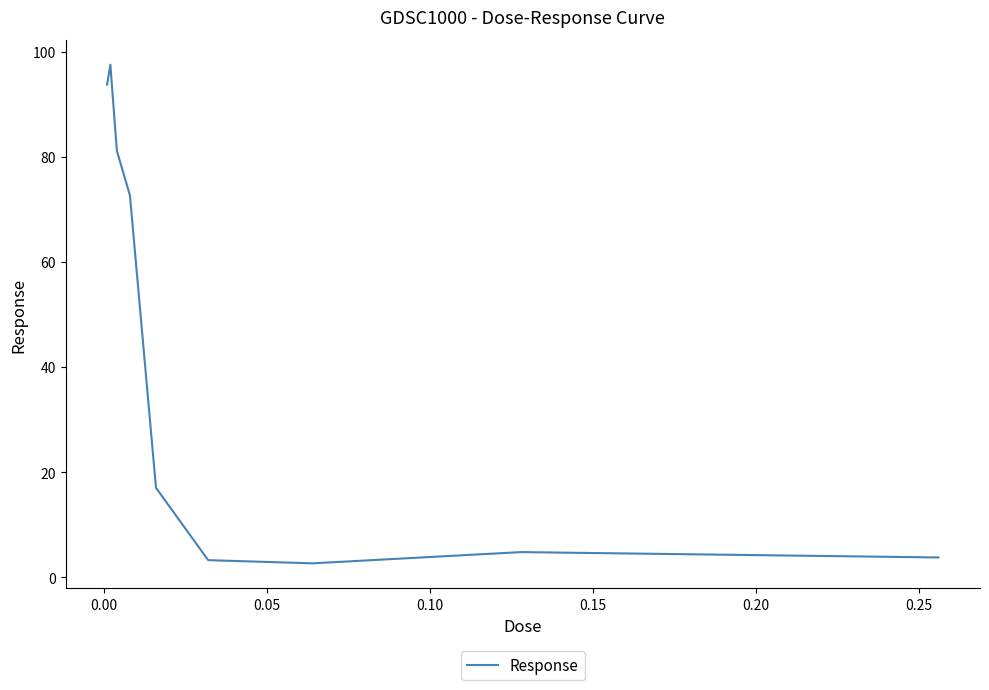

What is the difference between the maximum and minimum values?

94.9